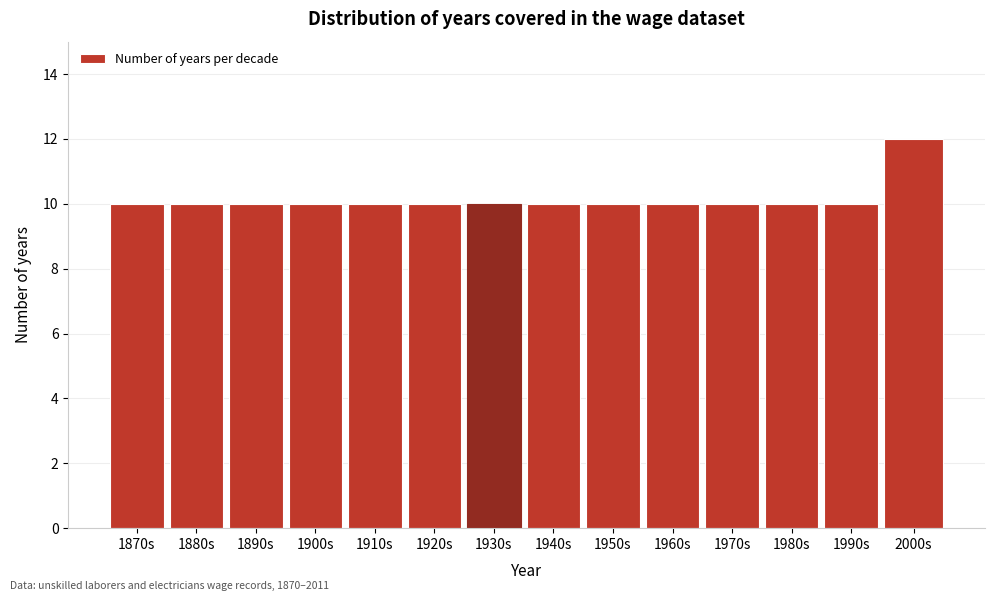

Reading right to left, transcribe all the data shown in this chart.

12	10	10	10	10	10	10	10	10	10	10	10	10	10